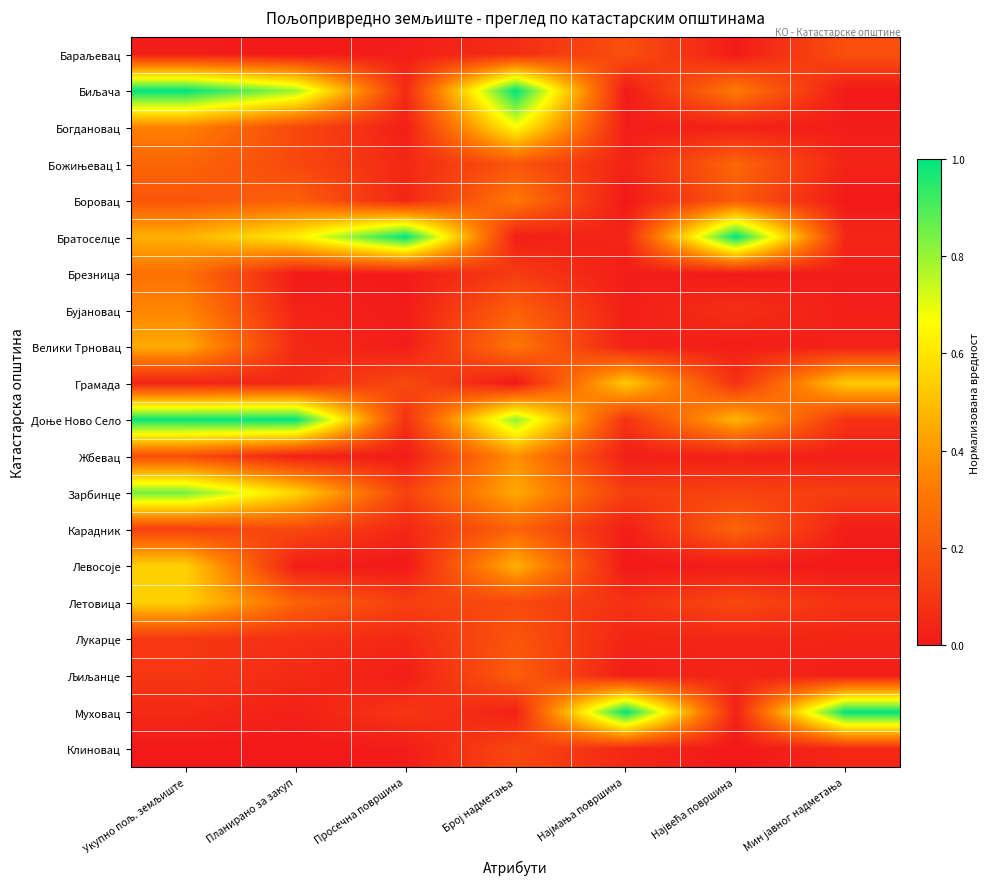

Which series has the largest total across all categories?

Доње Ново Село